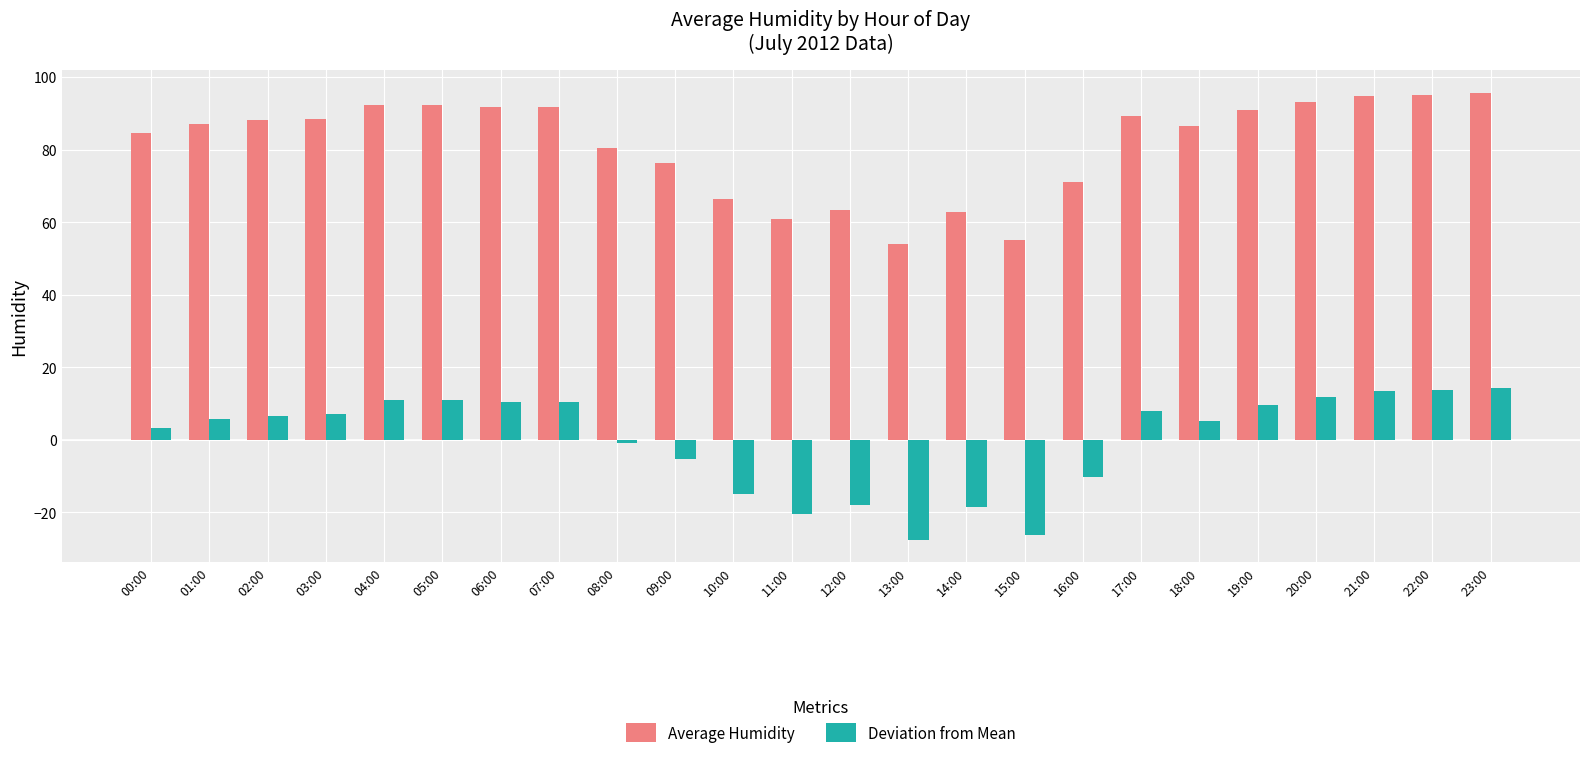

Are the bars grouped side by side (vs. stacked)?

Yes